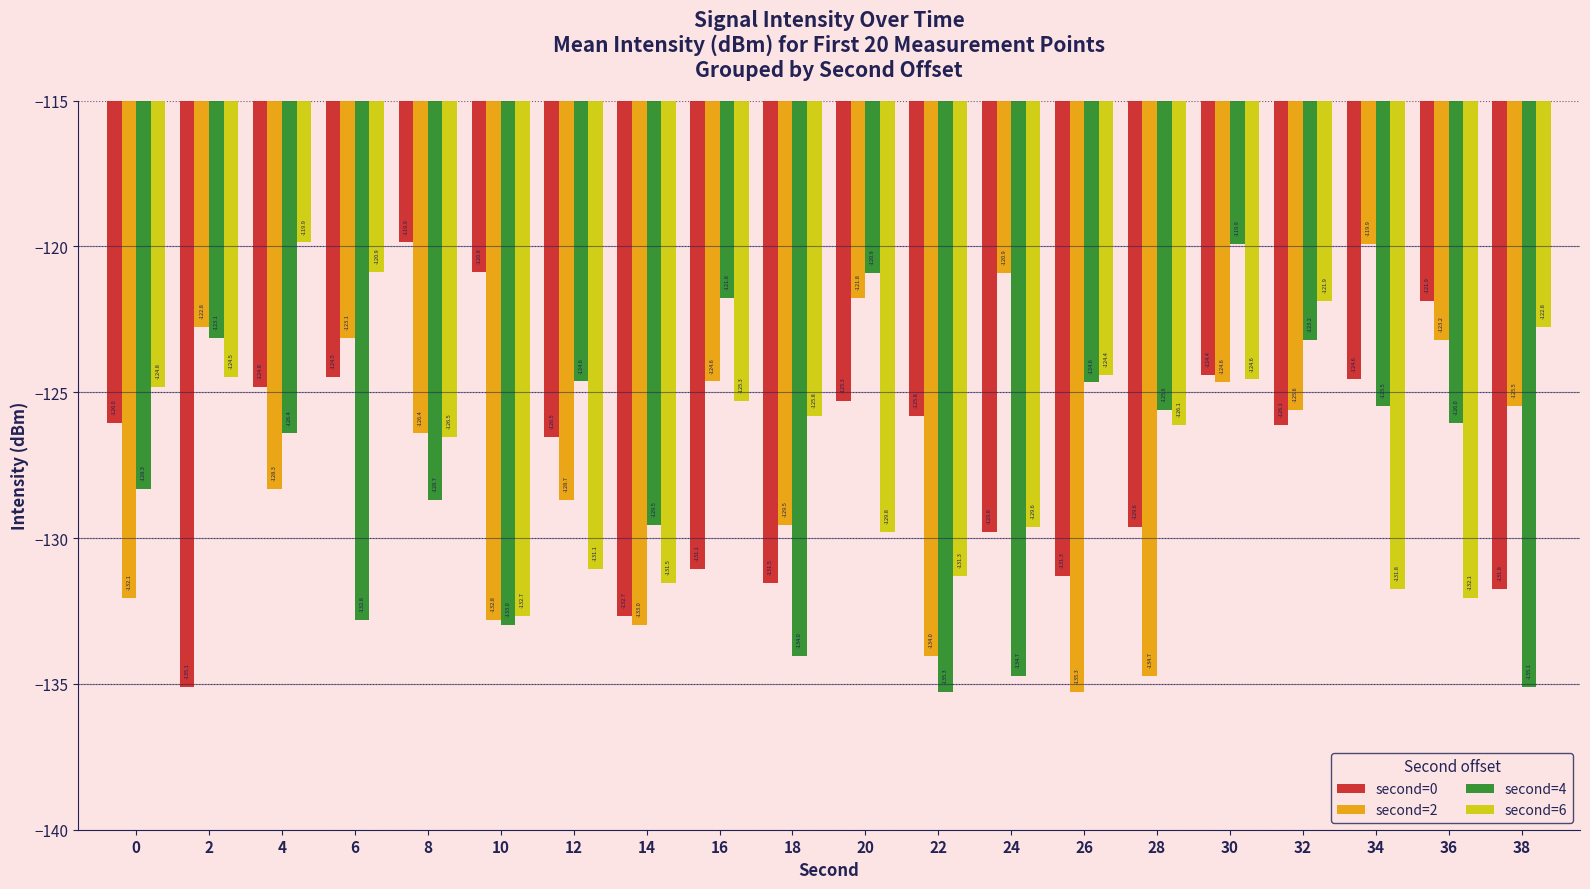

Which series changed the most between 4 and 6?

second=4